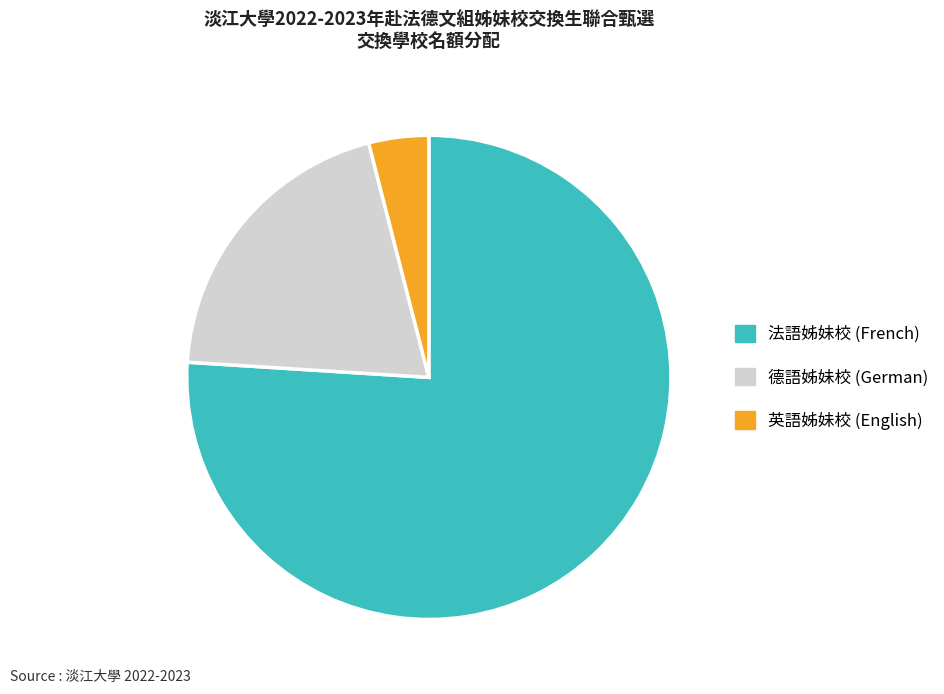

Is the sum of 德語姊妹校 (German) and 英語姊妹校 (English) greater than half?

No